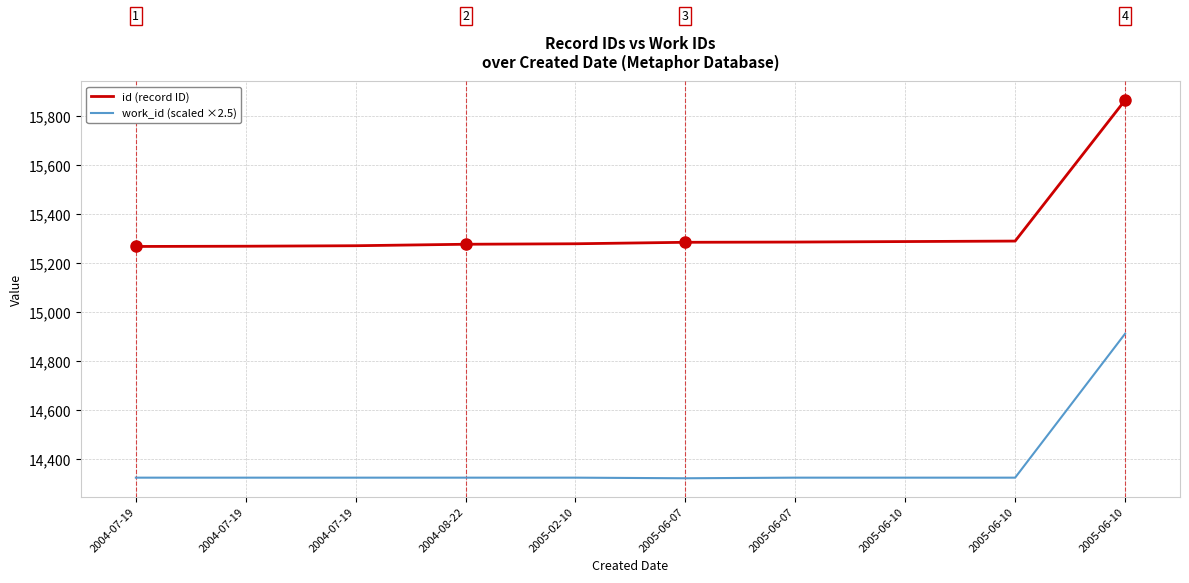

Reading left to right, transcribe all the data shown in this chart.

id (record ID): 2004-07-19=15269.0	2004-07-19=15270.0	2004-07-19=15272.0	2004-08-22=15278.0	2005-02-10=15280.0	2005-06-07=15286.0	2005-06-07=15287.0	2005-06-10=15289.0	2005-06-10=15291.0	2005-06-10=15866.0
work_id (scaled ×2.5): 2004-07-19=14325.0	2004-07-19=14325.0	2004-07-19=14325.0	2004-08-22=14325.0	2005-02-10=14325.0	2005-06-07=14322.5	2005-06-07=14325.0	2005-06-10=14325.0	2005-06-10=14325.0	2005-06-10=14912.5